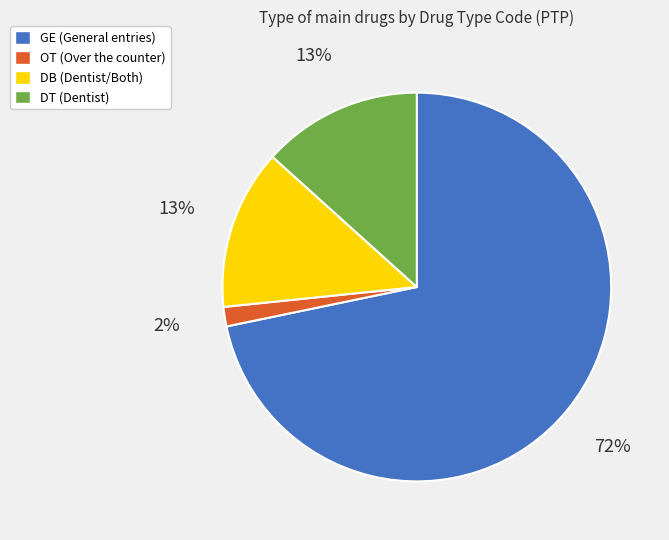

How many segments does this pie chart have?

4